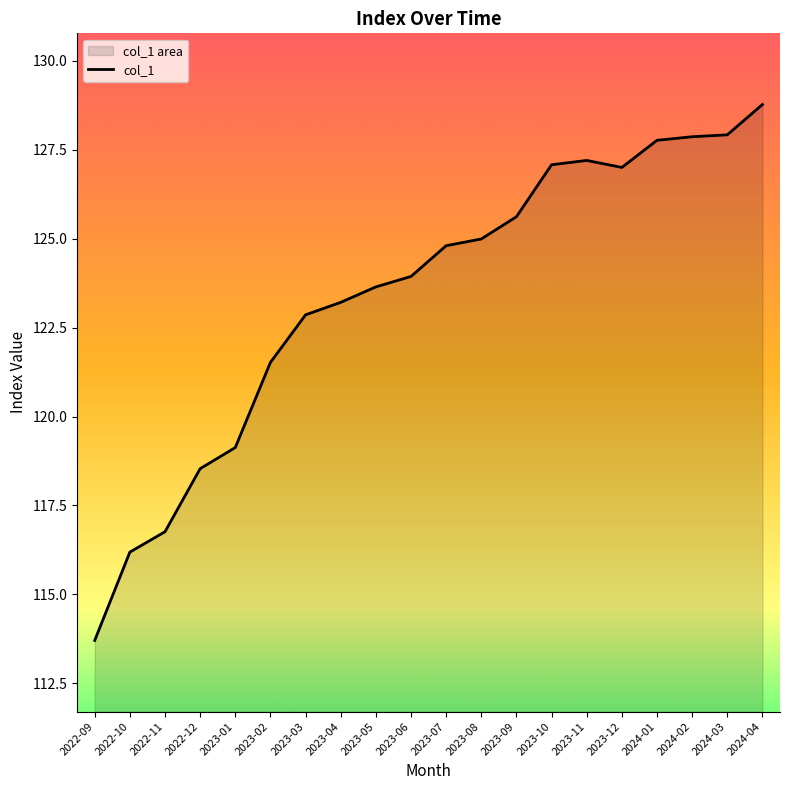

List the labels in order of value, smallest first.

2022-09, 2022-10, 2022-11, 2022-12, 2023-01, 2023-02, 2023-03, 2023-04, 2023-05, 2023-06, 2023-07, 2023-08, 2023-09, 2023-12, 2023-10, 2023-11, 2024-01, 2024-02, 2024-03, 2024-04